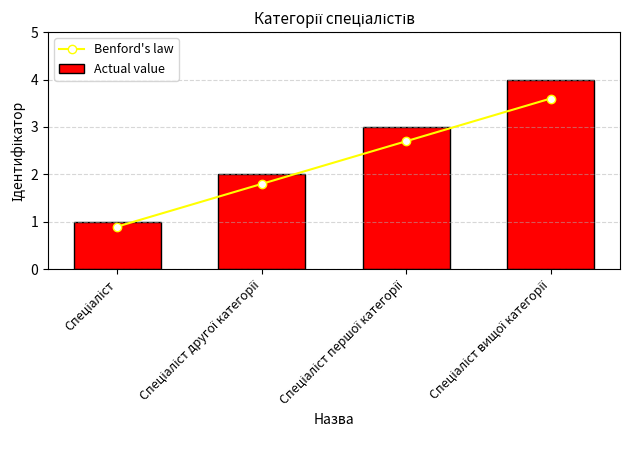

True or false: Benford's law has more than 1 interior local peaks.

False